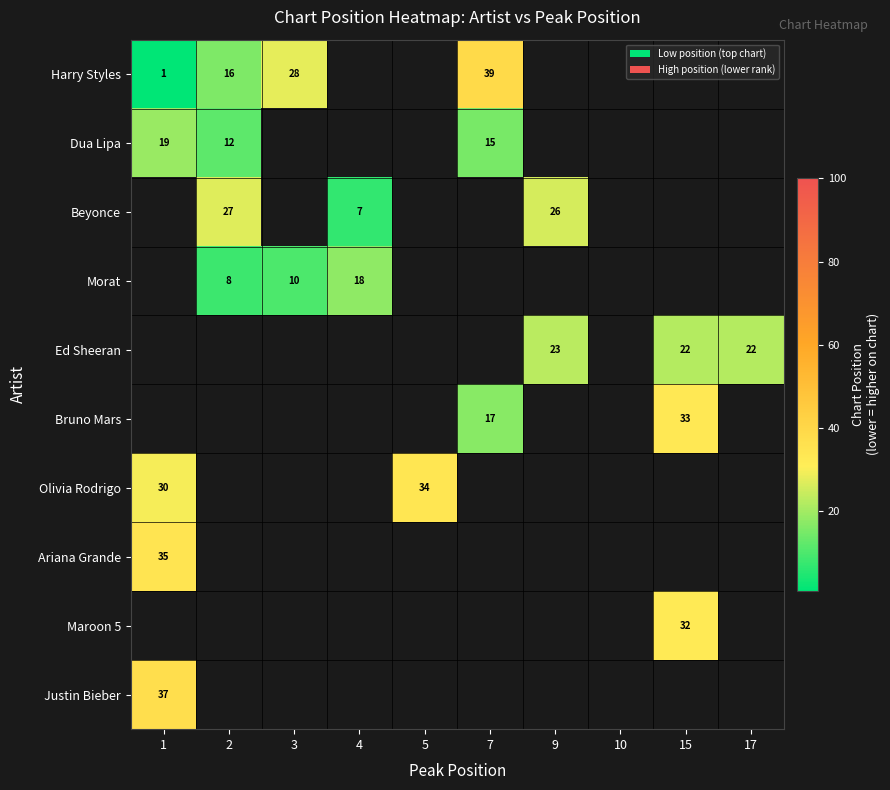

The Morat series shows 3 at 2. True or false?

False